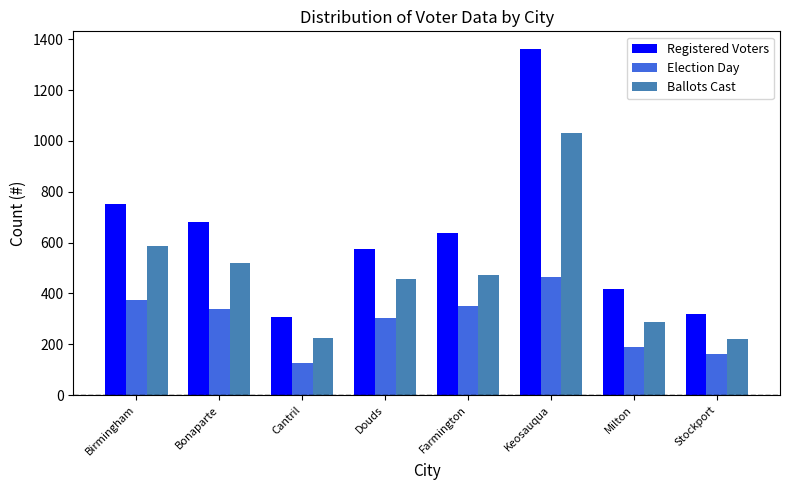

How many data points in Registered Voters are less than 637?

4